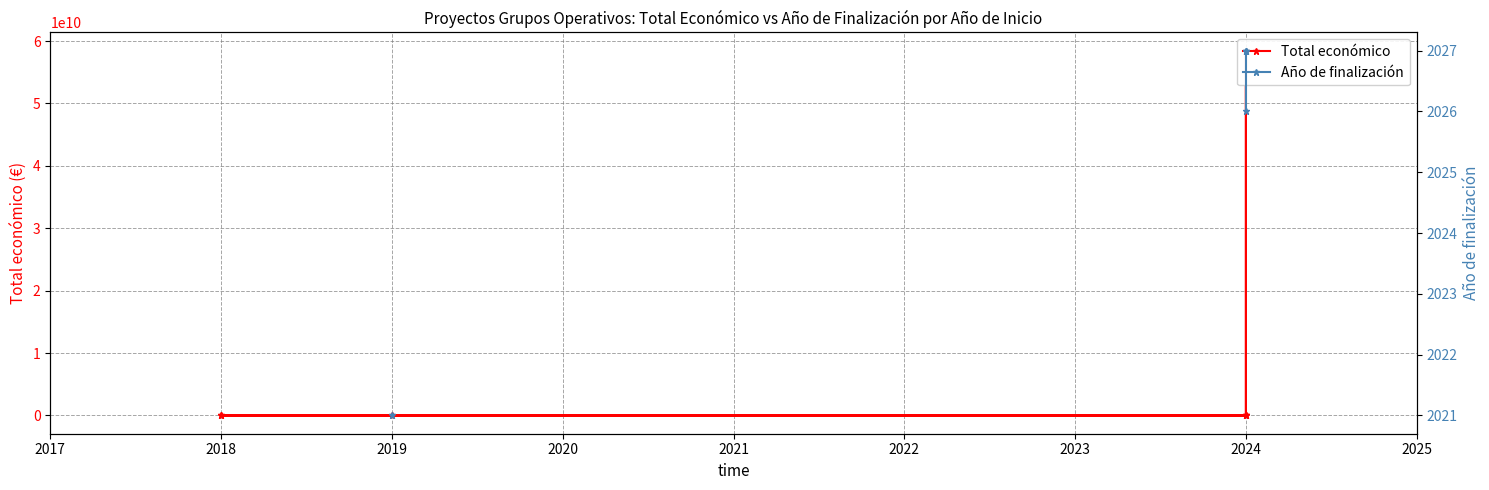

What is the value of the Total económico point at the 1st from the left?

610889.0